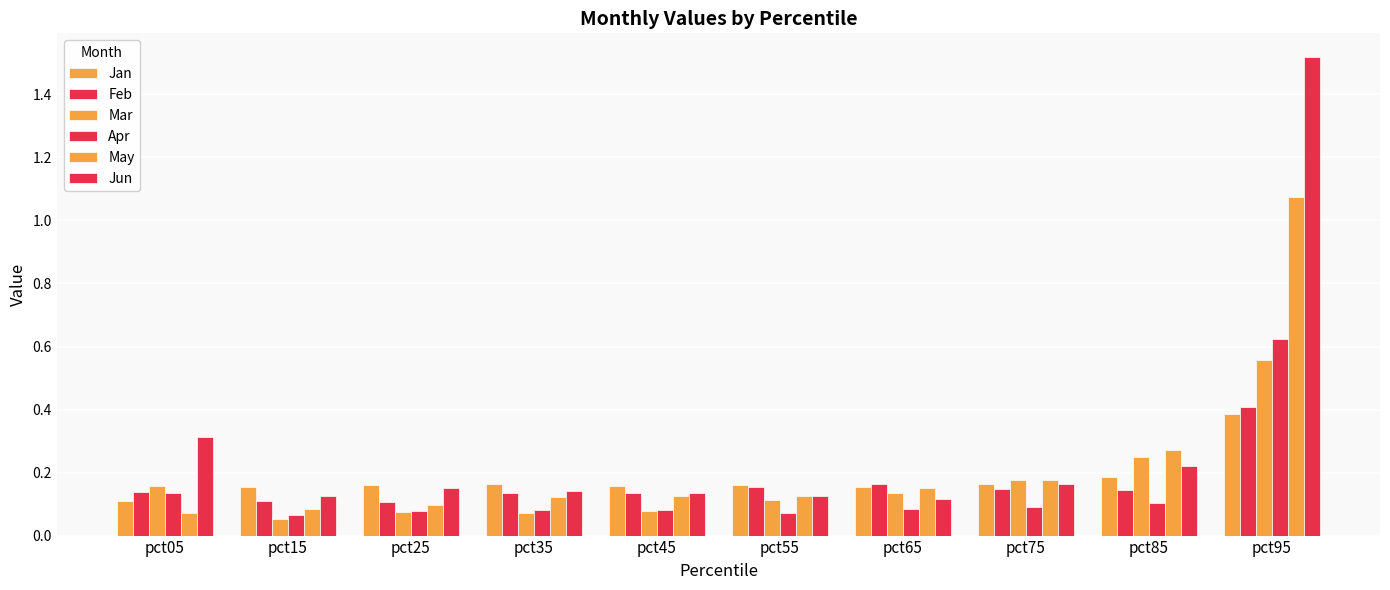

What is the sum of all Jan values?

1.8